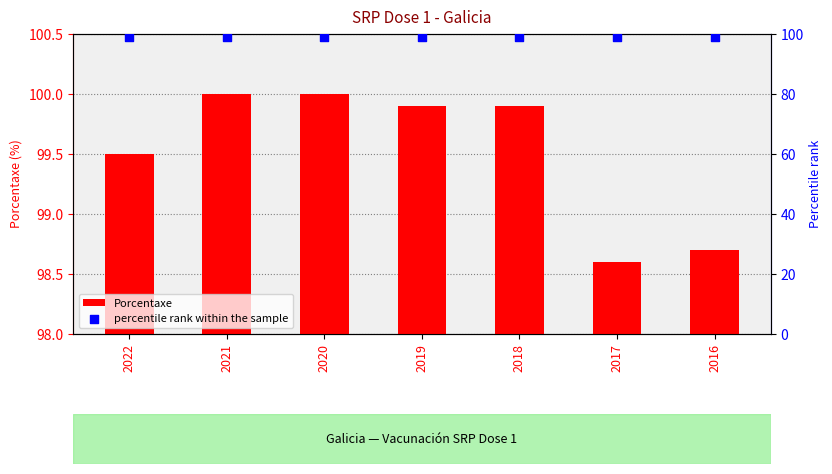

Which series reaches the minimum Y coordinate?

Porcentaxe